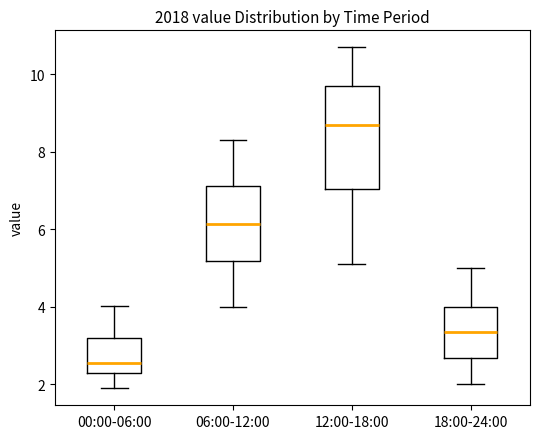

Which box has the lowest median line?

00:00-06:00